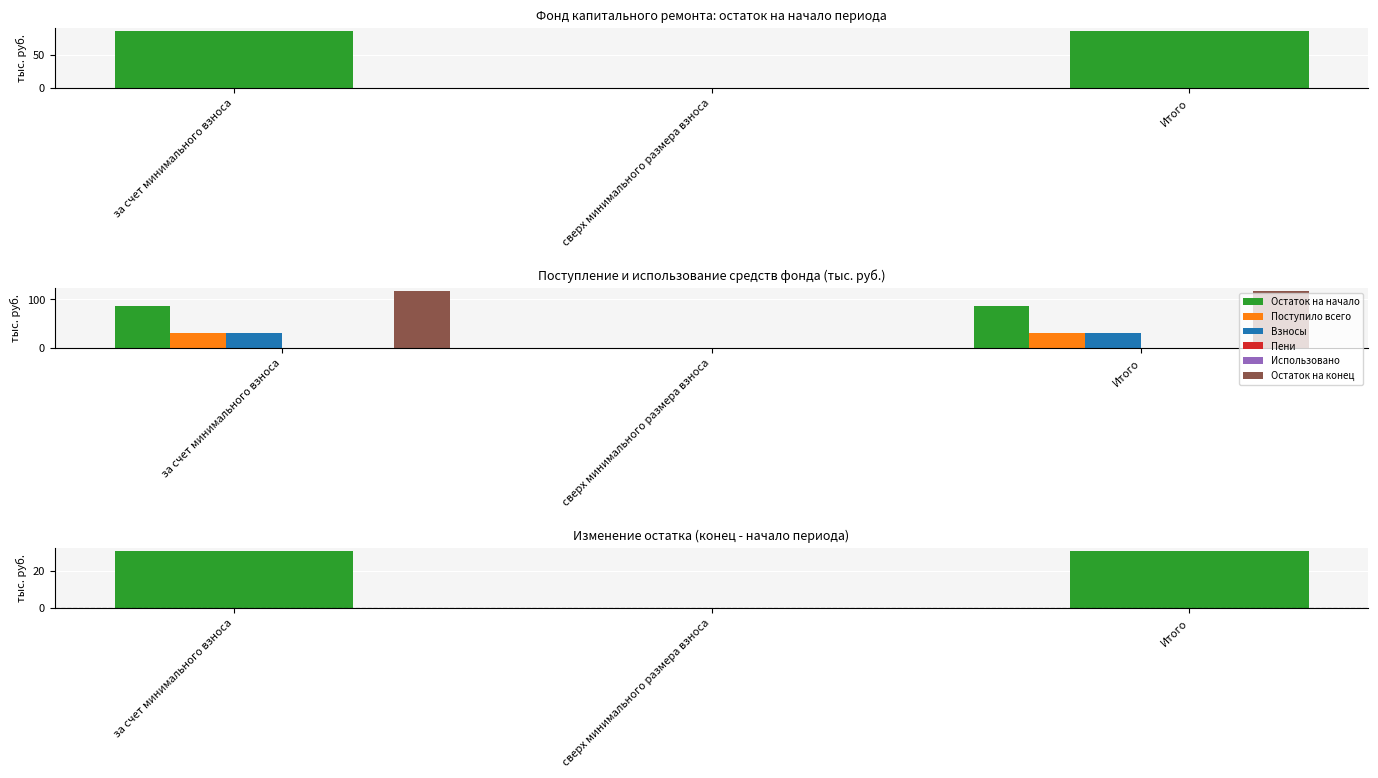

What is the maximum value for Поступило всего?

31.0